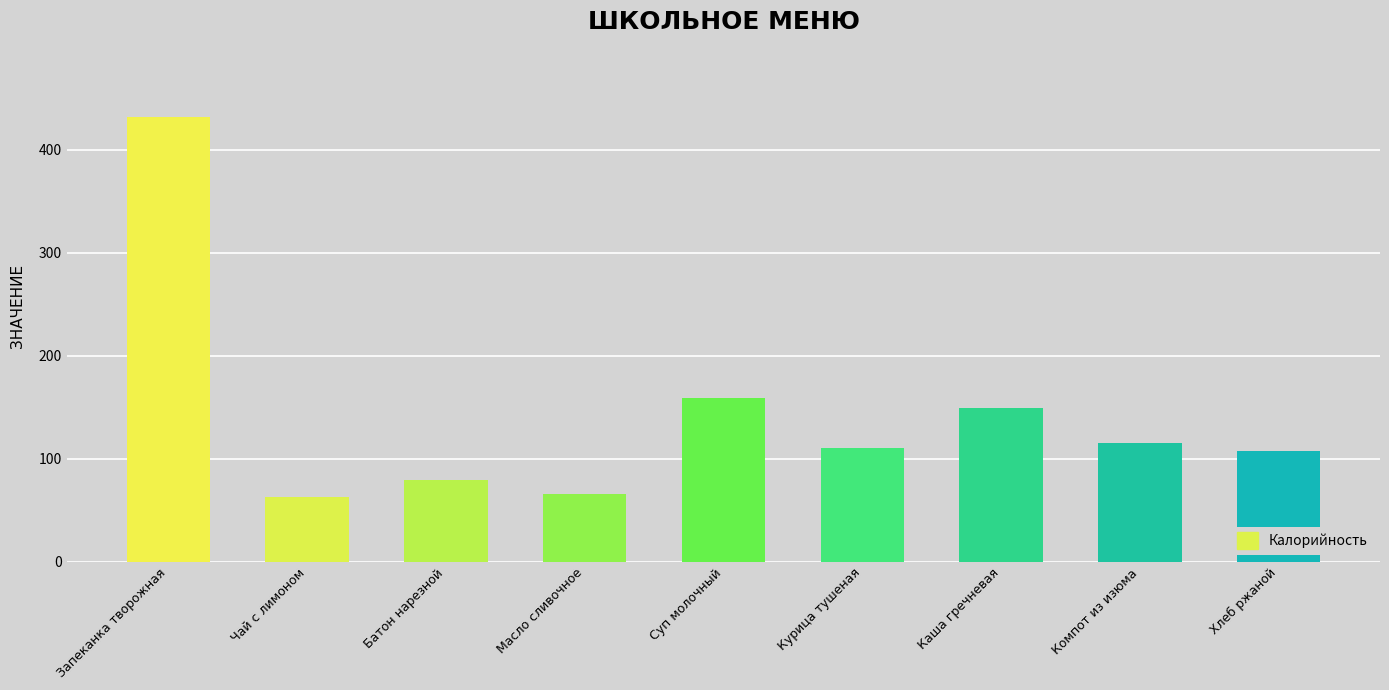

Does the chart contain stacked bars?

No